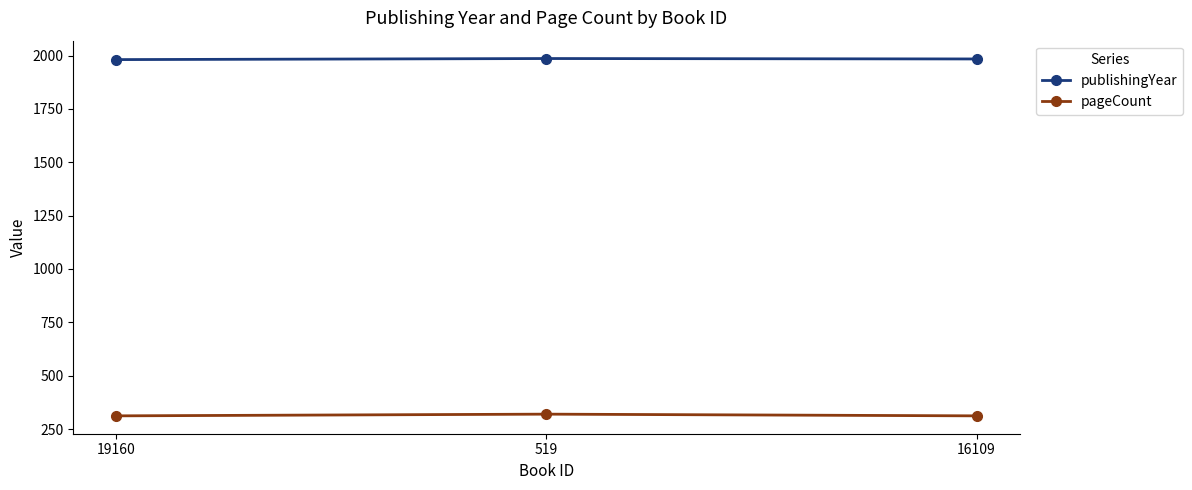

Is the value of pageCount at 16109 greater than the value of publishingYear at 519?

No